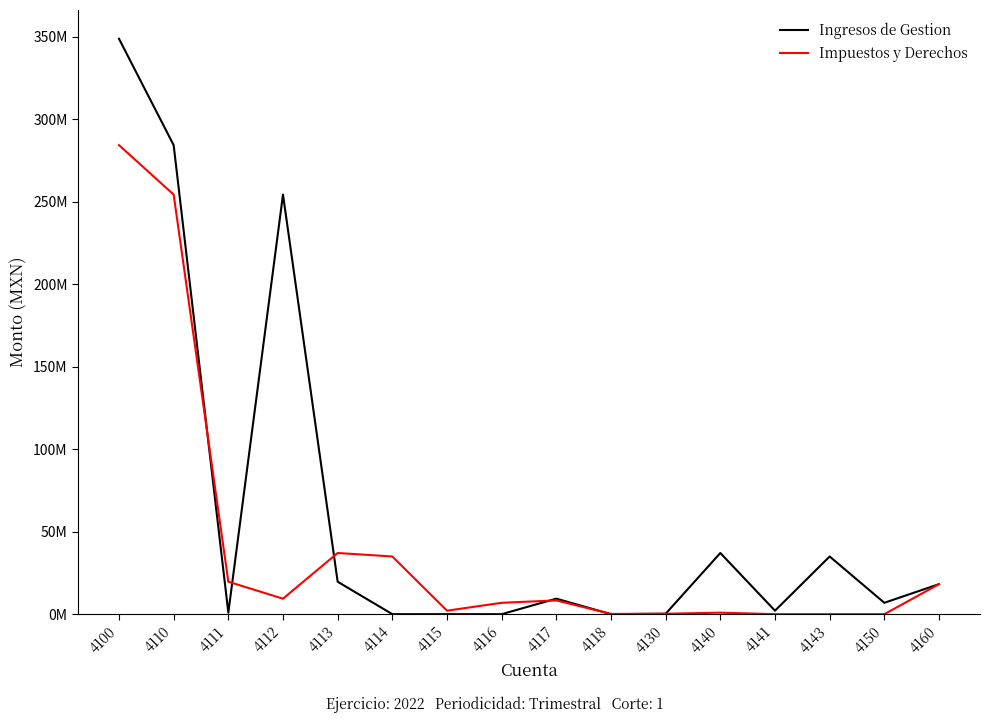

Is this an area chart (filled region under the line)?

No